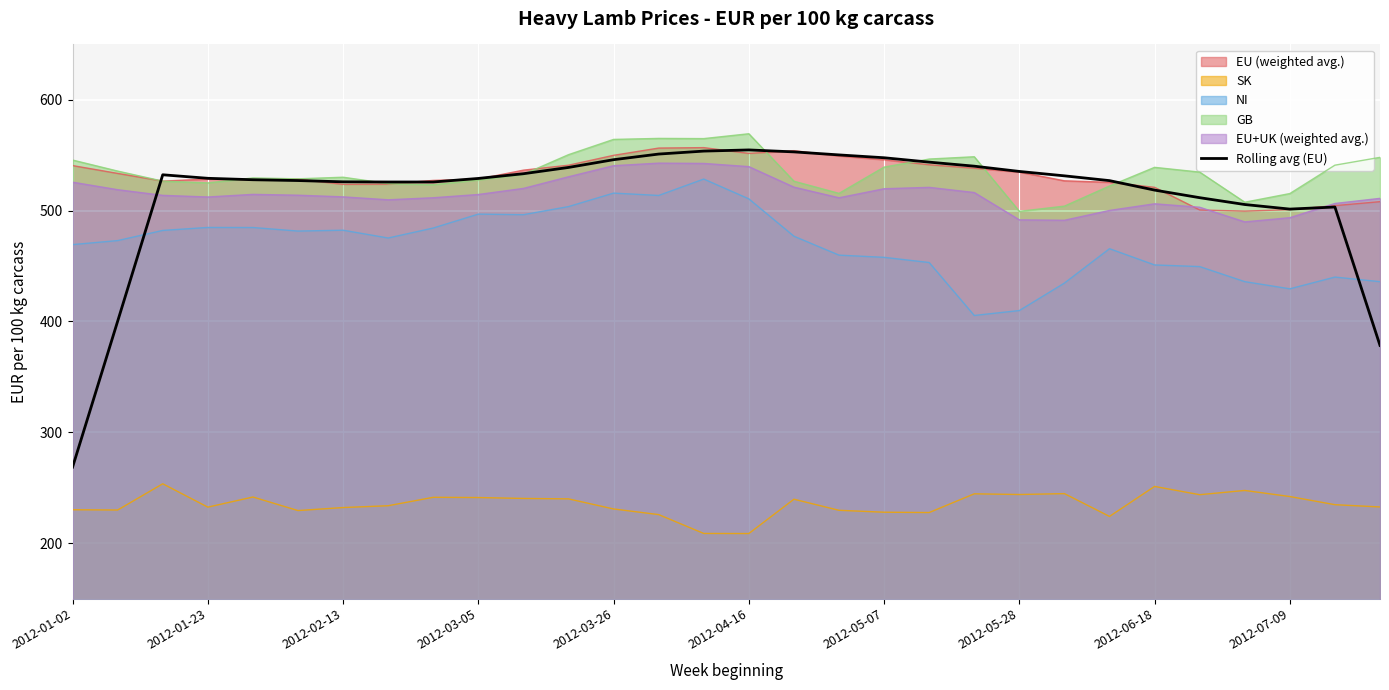

How many distinct data groups are displayed?

6